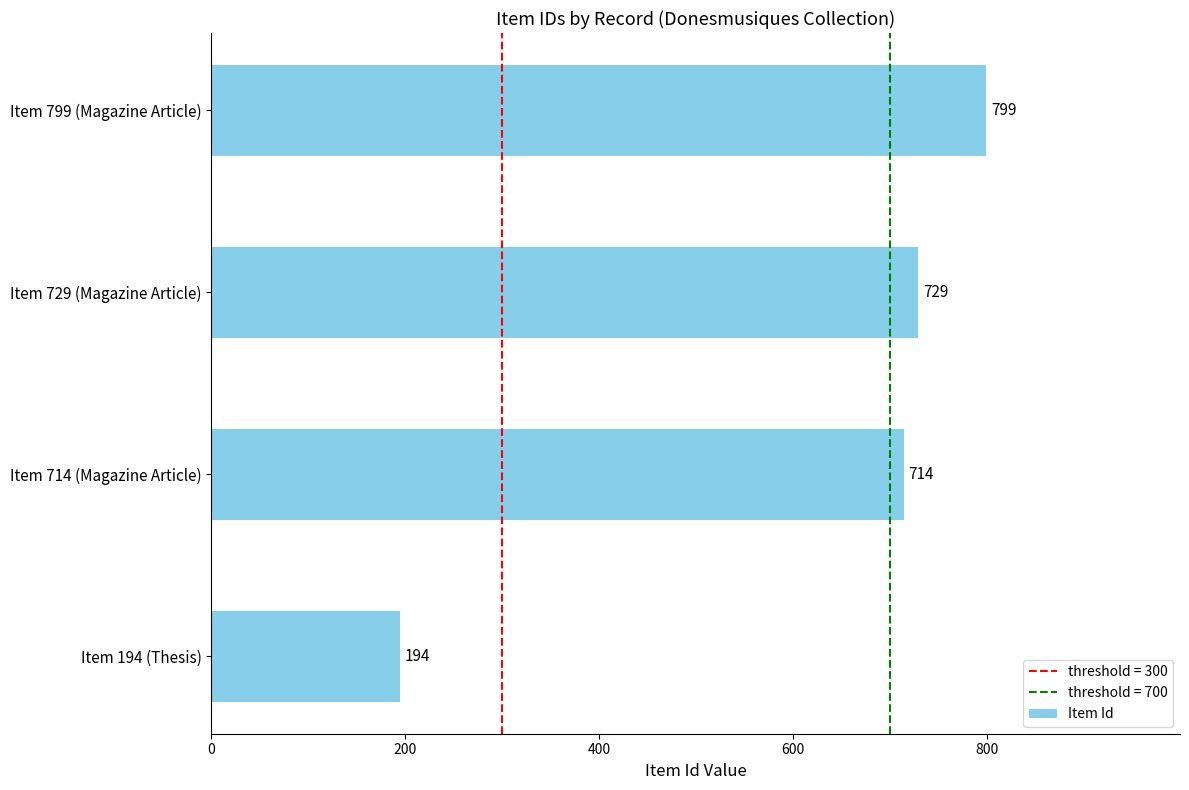

What is the minimum value shown in the chart?

194